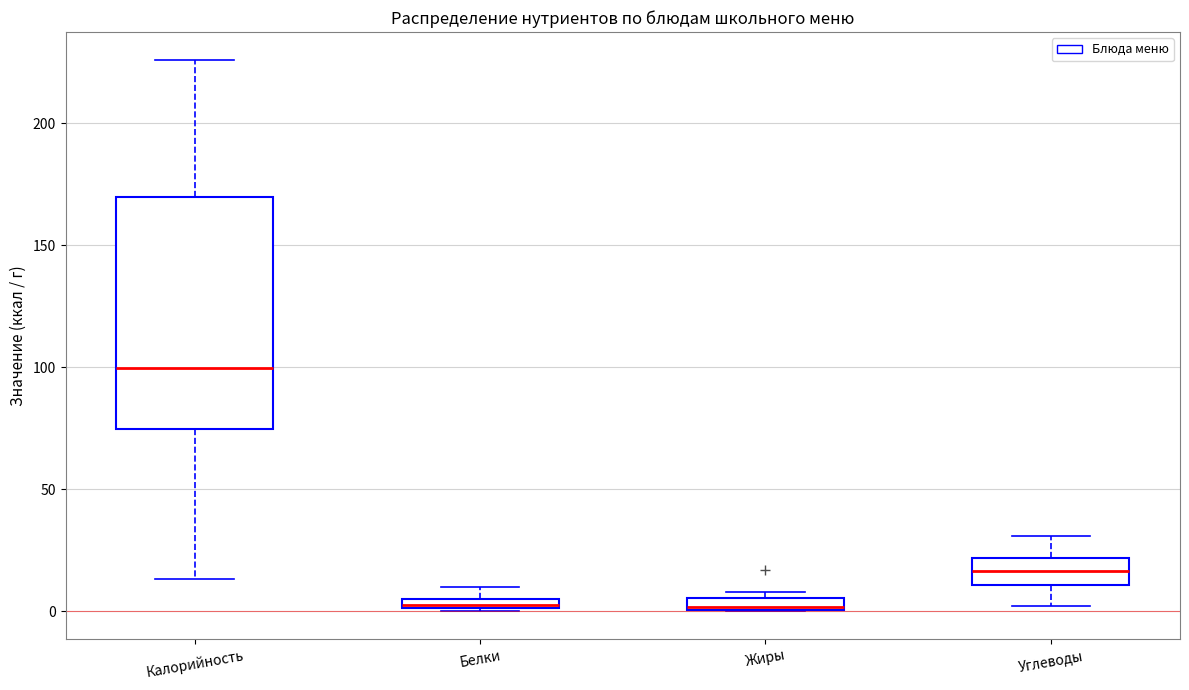

Which box is the tallest, from its lower edge to its upper edge?

Калорийность